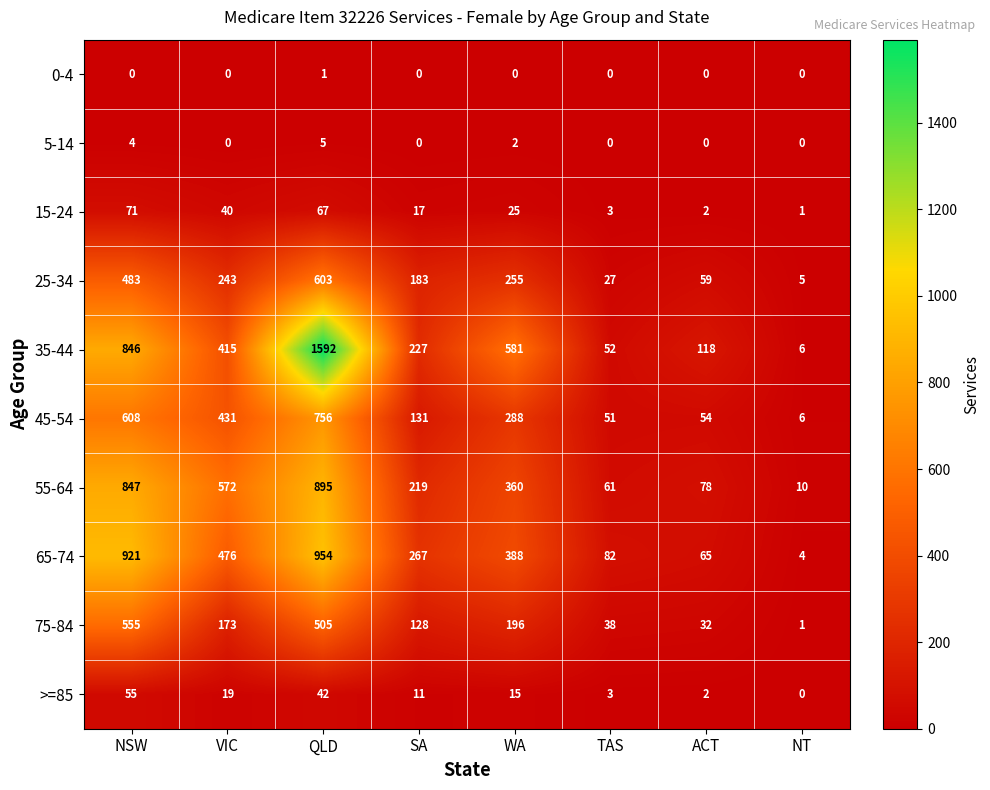

Rank the categories by 15-24 value from lowest to highest.

NT, ACT, TAS, SA, WA, VIC, QLD, NSW